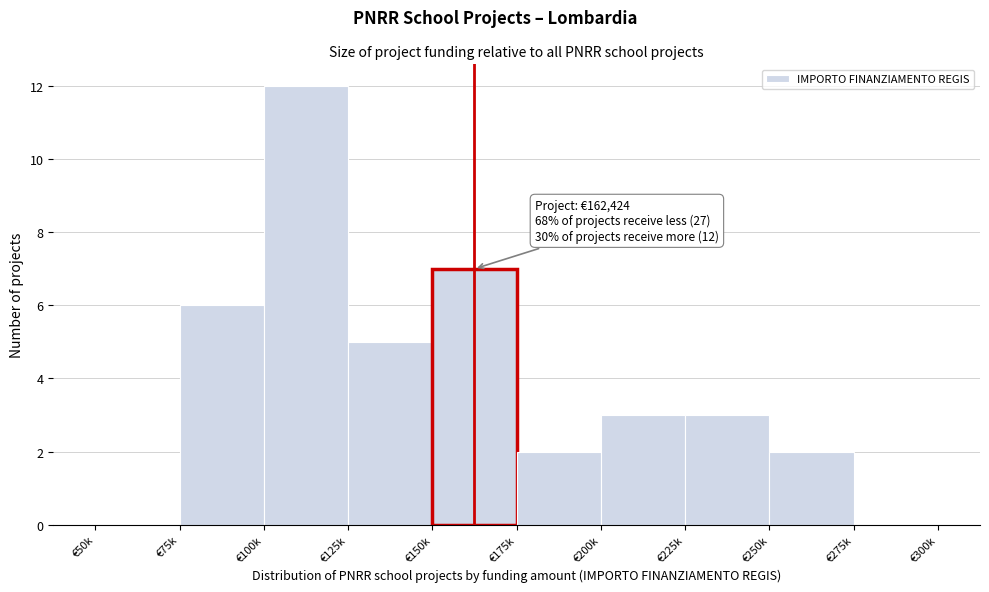

Reading right to left, extract all data points from this chart.

€275k=0	€250k=2	€225k=3	€200k=3	€175k=2	€150k=7	€125k=5	€100k=12	€75k=6	€50k=0